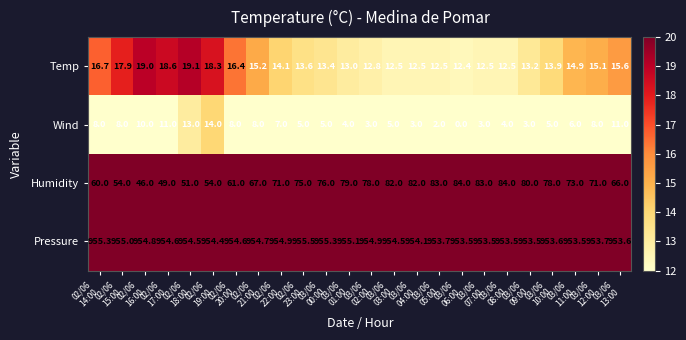

Which category has the highest value across all series?

02/06
23:00